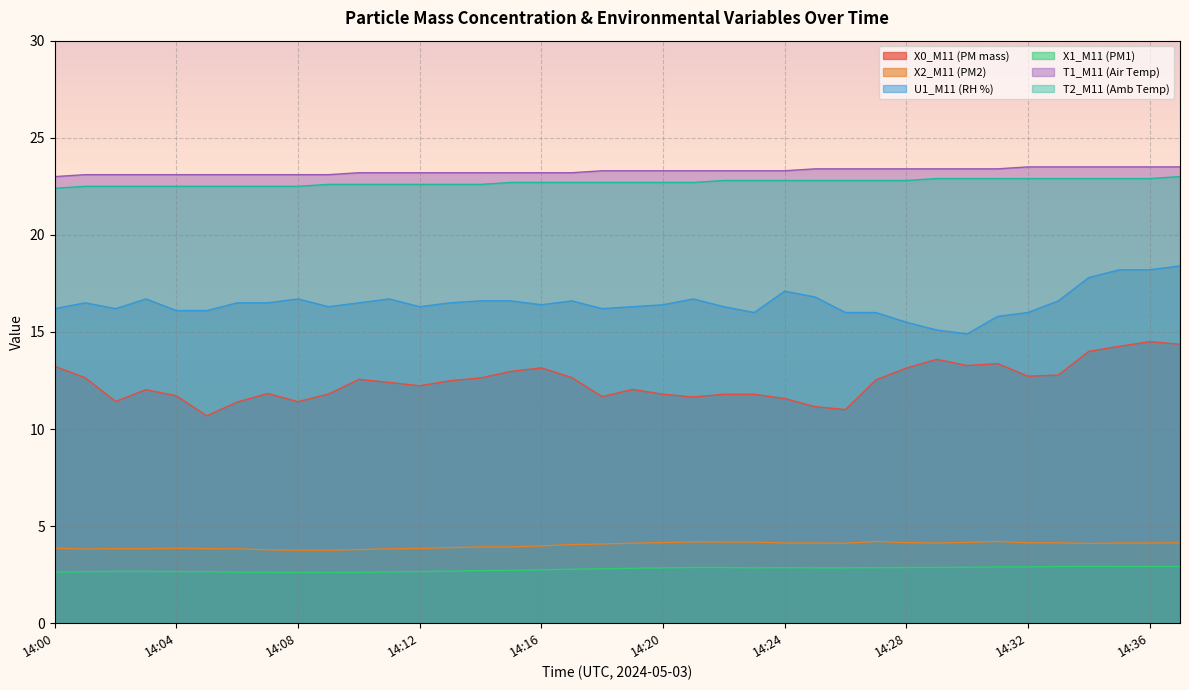

What is the difference between the second highest and second lowest values in the X1_M11 (PM1) series?

0.3